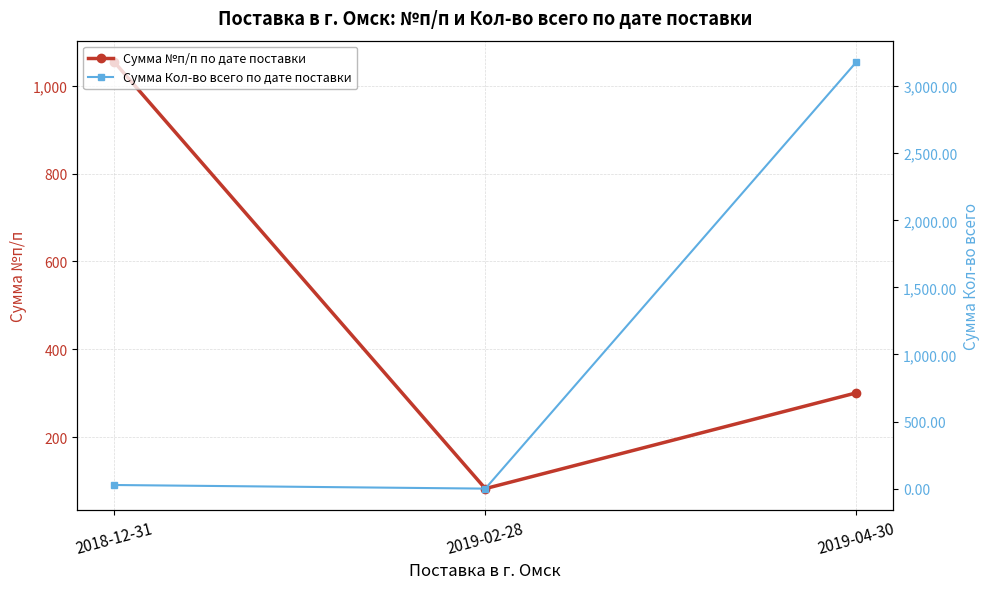

How many lines are shown in the chart?

2